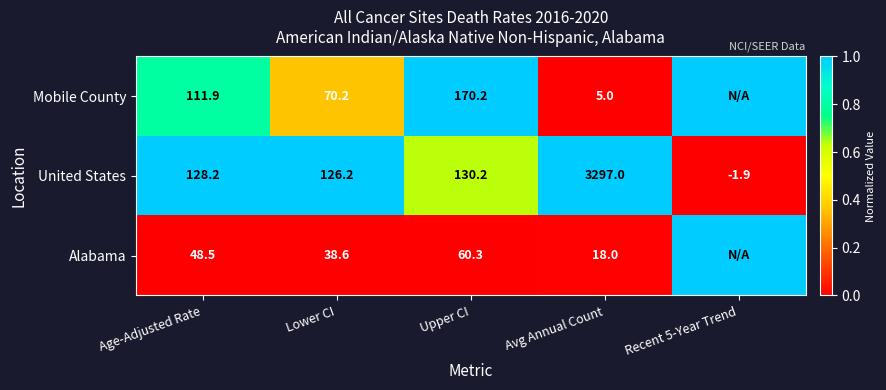

At Avg Annual Count, list the series in order from smallest to largest.

Mobile County, Alabama, United States